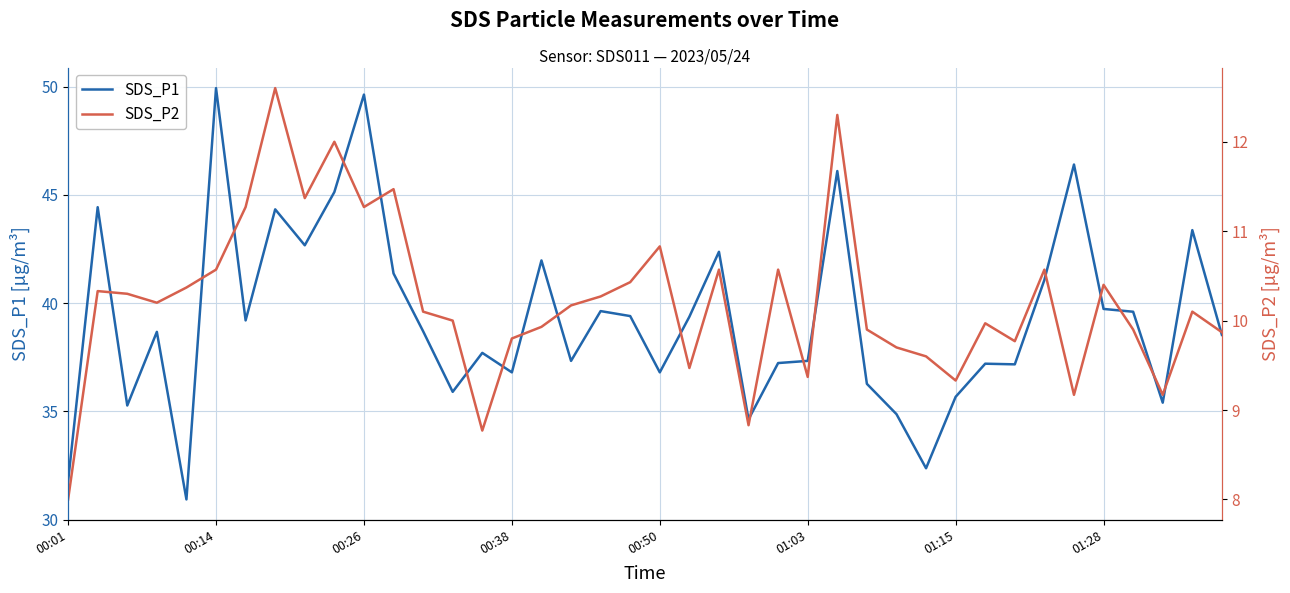

Which series has the widest spread of values?

SDS_P1